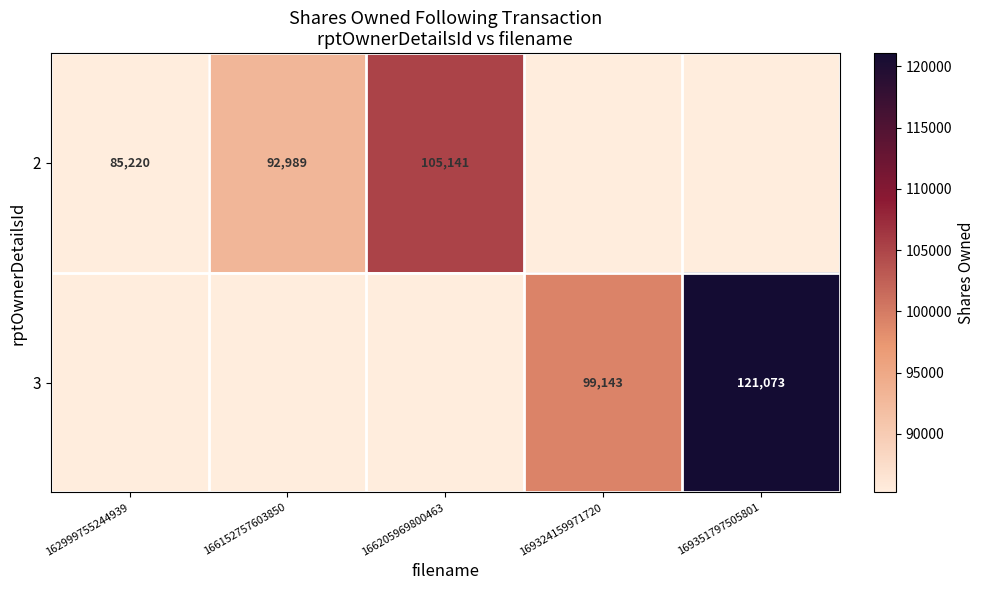

Is it true that 3 equals 44833 at 169324159971720?

False